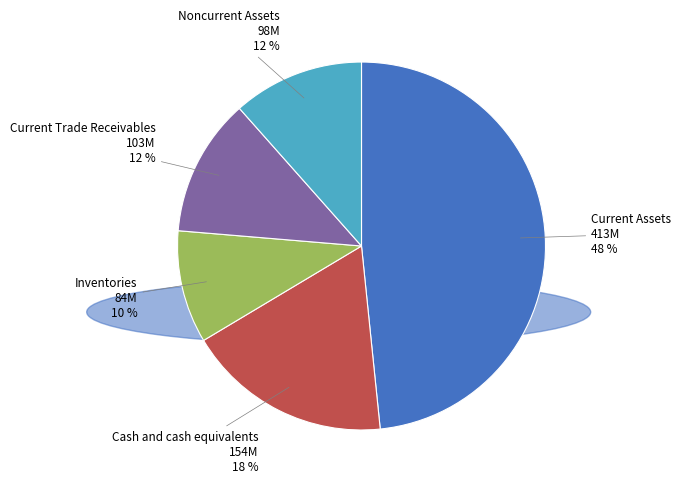

To the nearest percent, what is the difference between the largest and smallest slice percentages?

38%